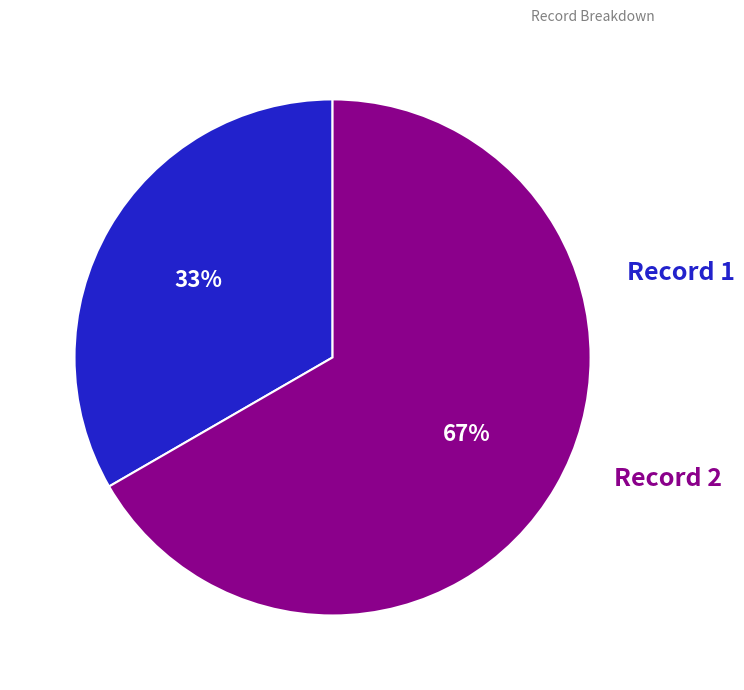

To the nearest percent, what is the average slice percentage?

50%